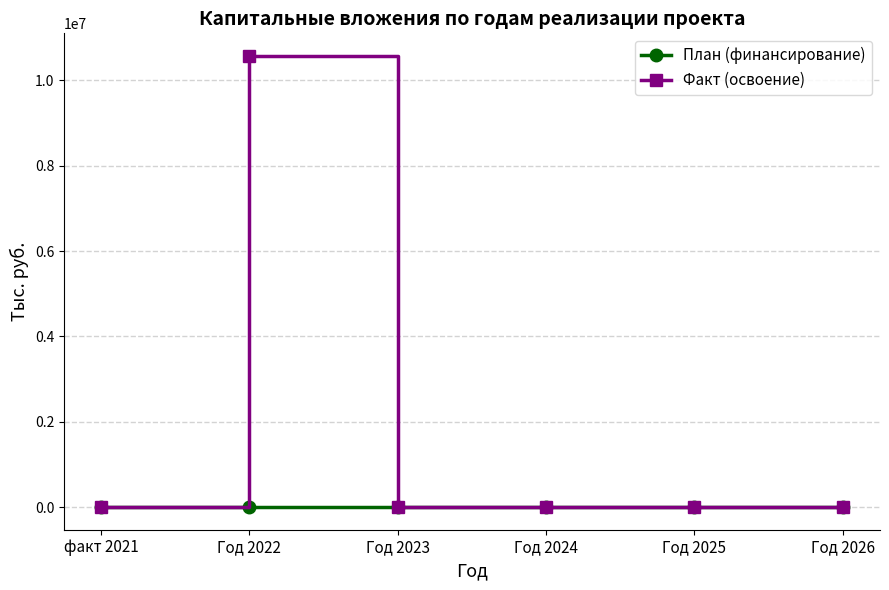

At which label does Факт (освоение) reach its peak?

Год 2022